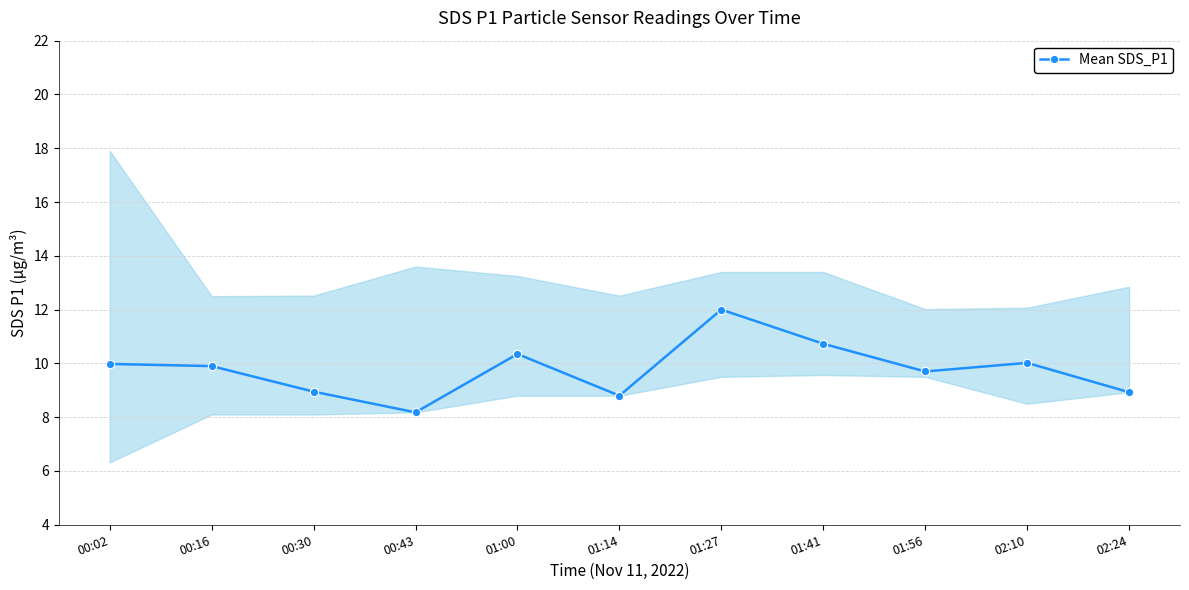

List the labels in order of value, largest first.

01:27, 01:41, 01:00, 02:10, 00:02, 00:16, 01:56, 00:30, 02:24, 01:14, 00:43